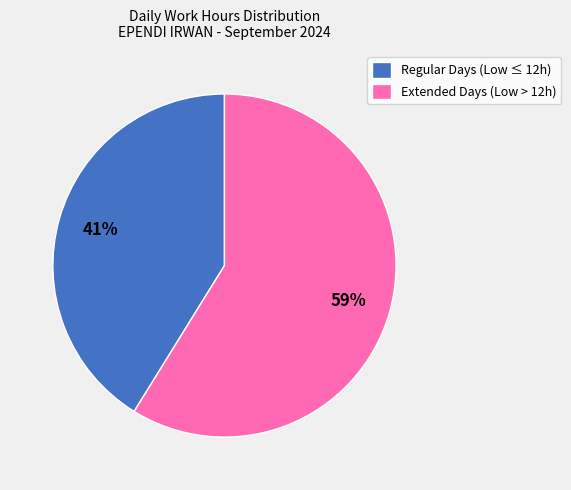

Approximately how many times larger is the value at Extended Days (Low > 12h) compared to Regular Days (Low ≤ 12h)?

1.4